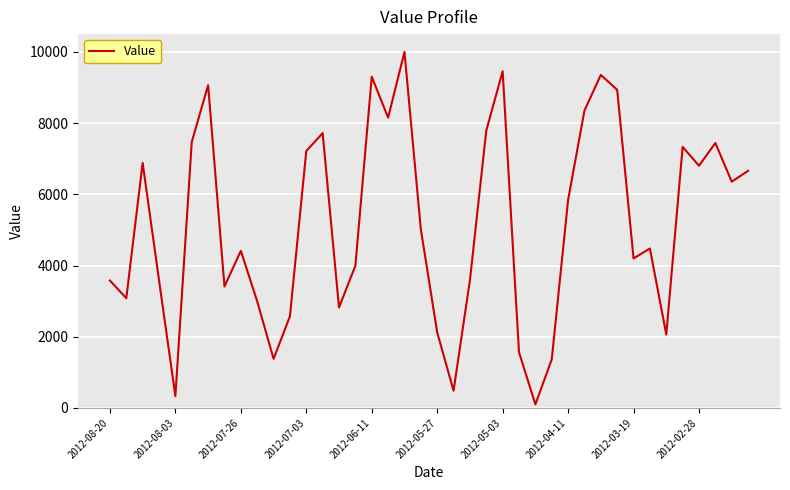

What is the maximum value shown in the chart?

9998